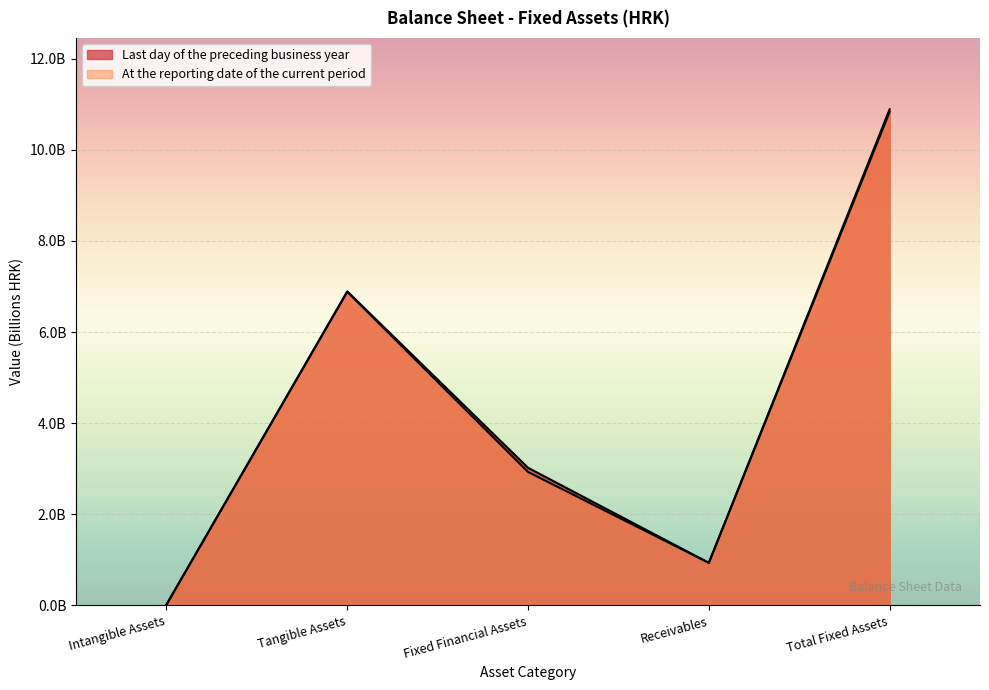

Does the chart display data point markers on the line(s)?

No